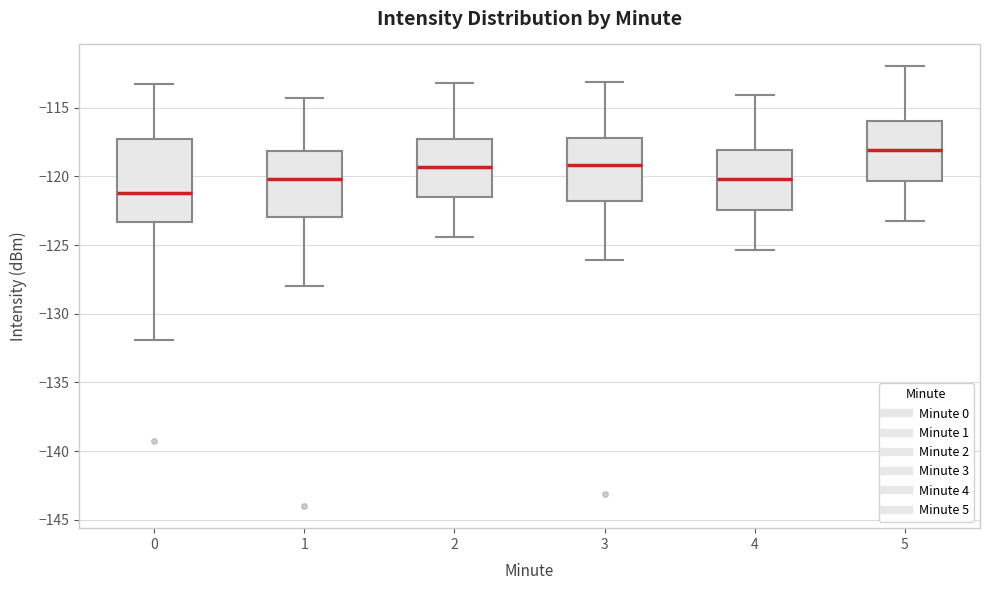

Comparing the boxes themselves (not the whiskers), which one is the tallest?

0